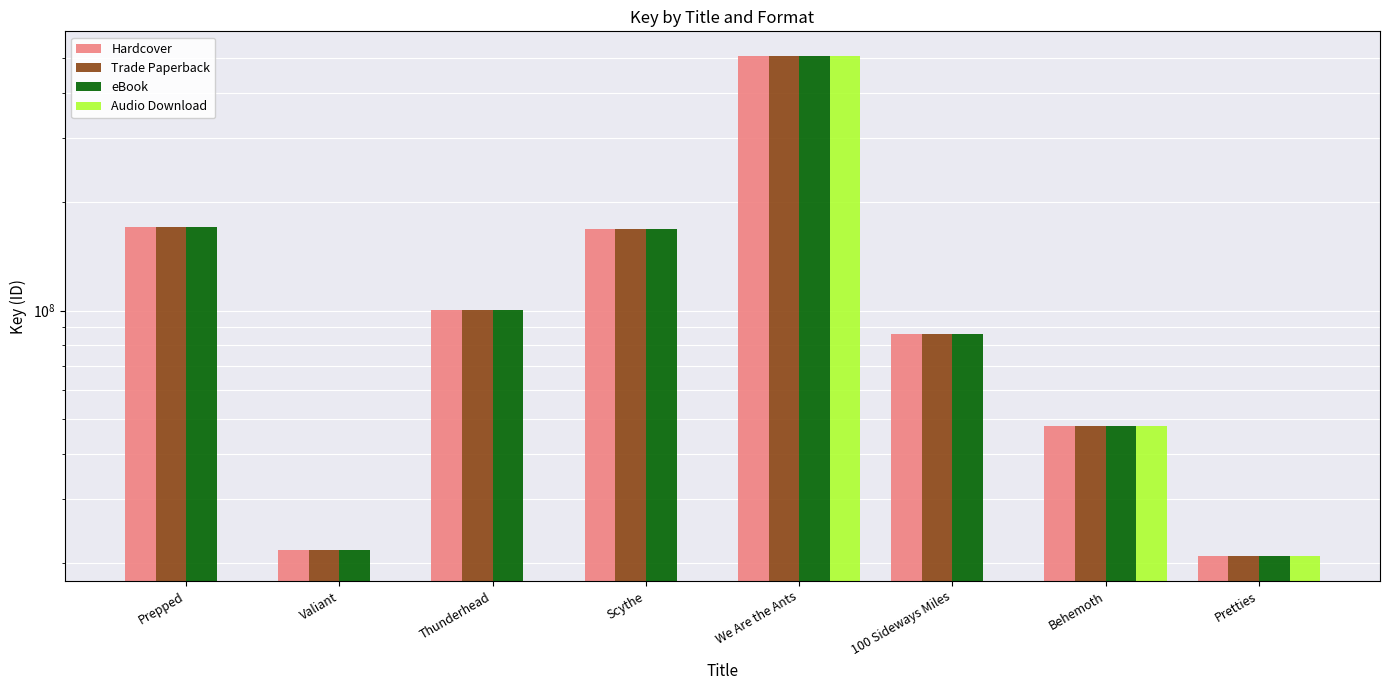

What is the sum of all eBook values?

1122360451.0